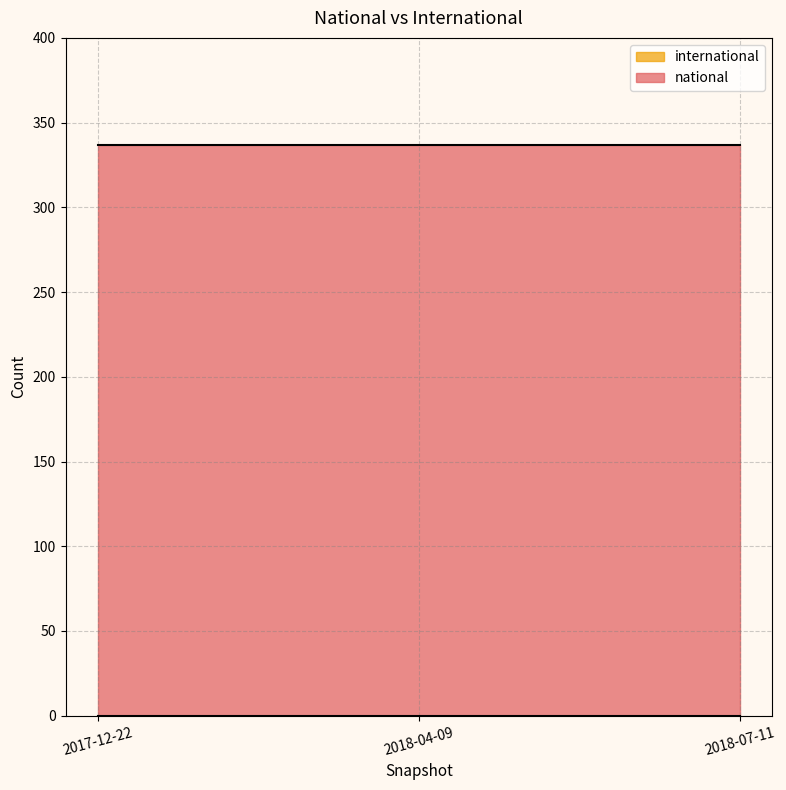

Is it true that international equals 0 at 2018-07-11?

True